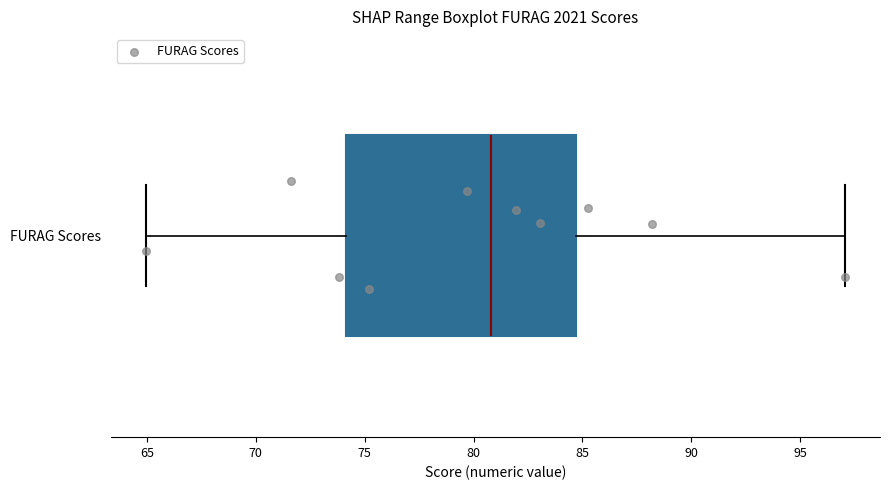

Where is the right edge of the box for FURAG Scores on the x-axis? The values are not printed on the chart, so give them approximately, as read against the axis.

84.5